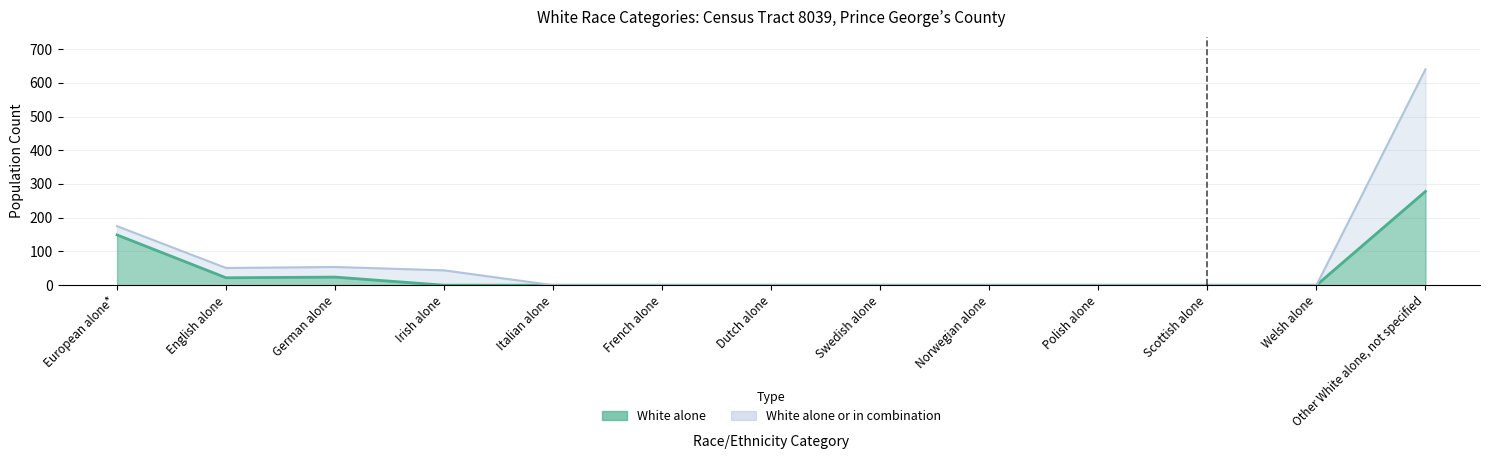

Is the value of White alone or in combination at French alone greater than the value of White alone at Polish alone?

No